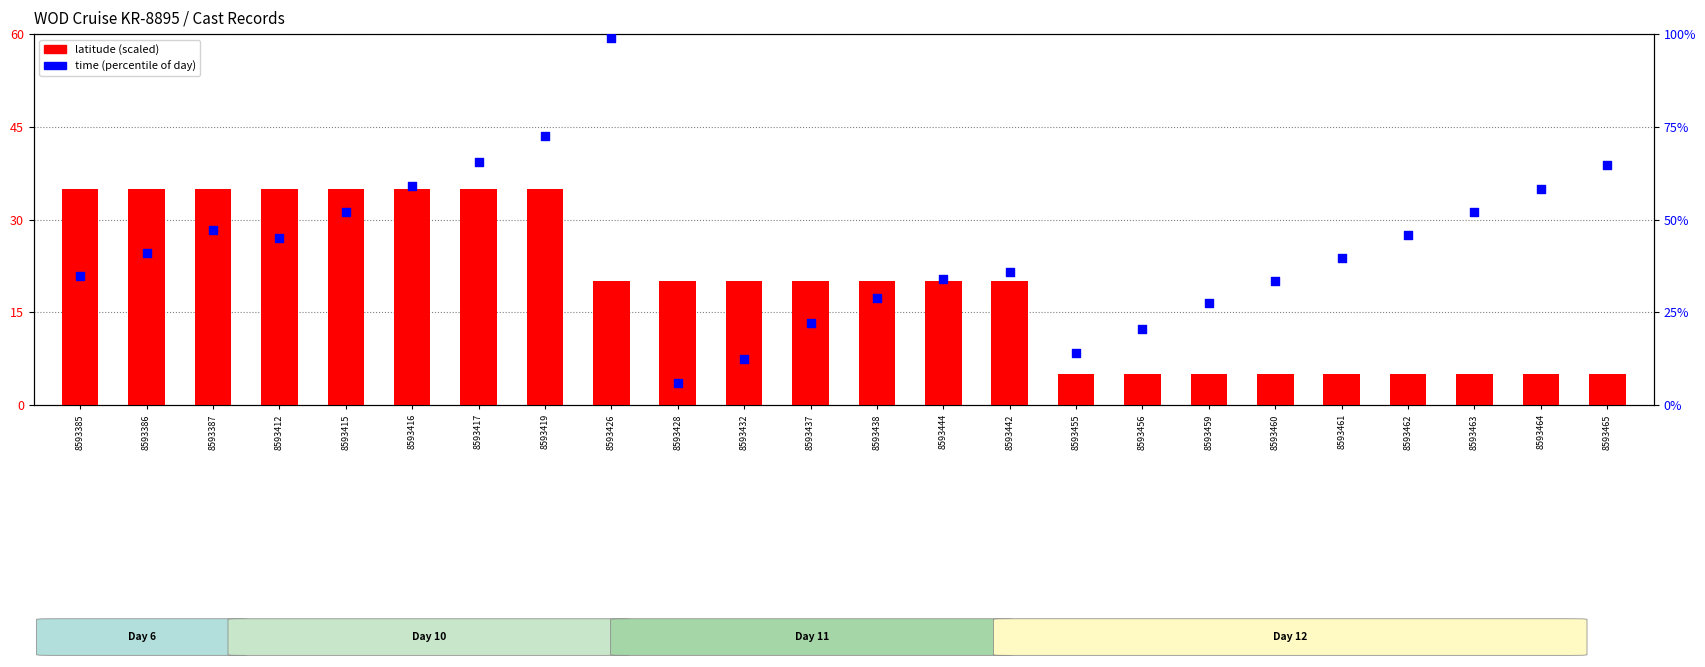

At how many categories does at least one series exceed 91?

1